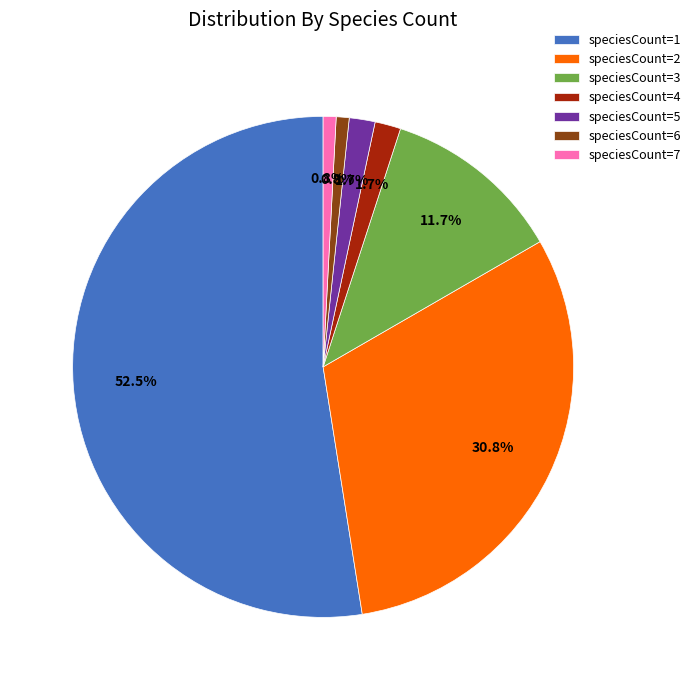

Is there a majority slice in this chart?

Yes